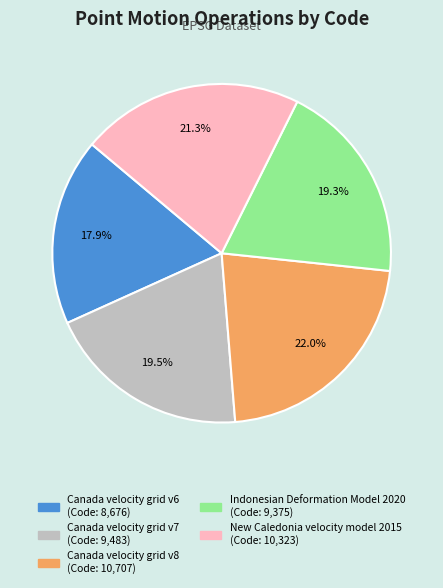

What percentage is the New Caledonia velocity model 2015 slice, to the nearest percent?

21%